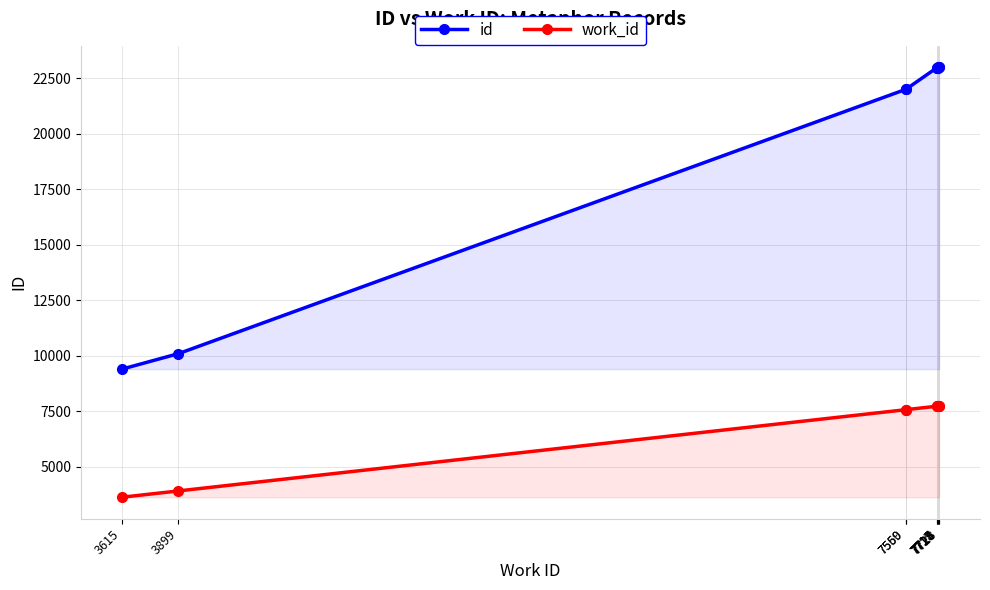

How many categories are shown in the chart?

10